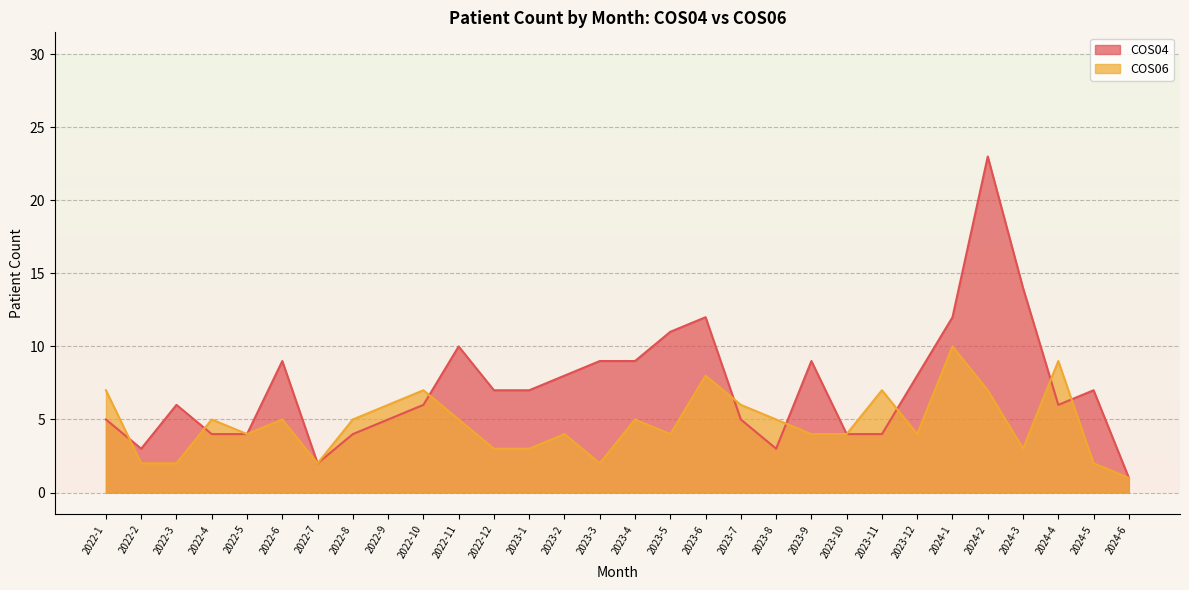

Which series has the largest total across all categories?

COS04 line